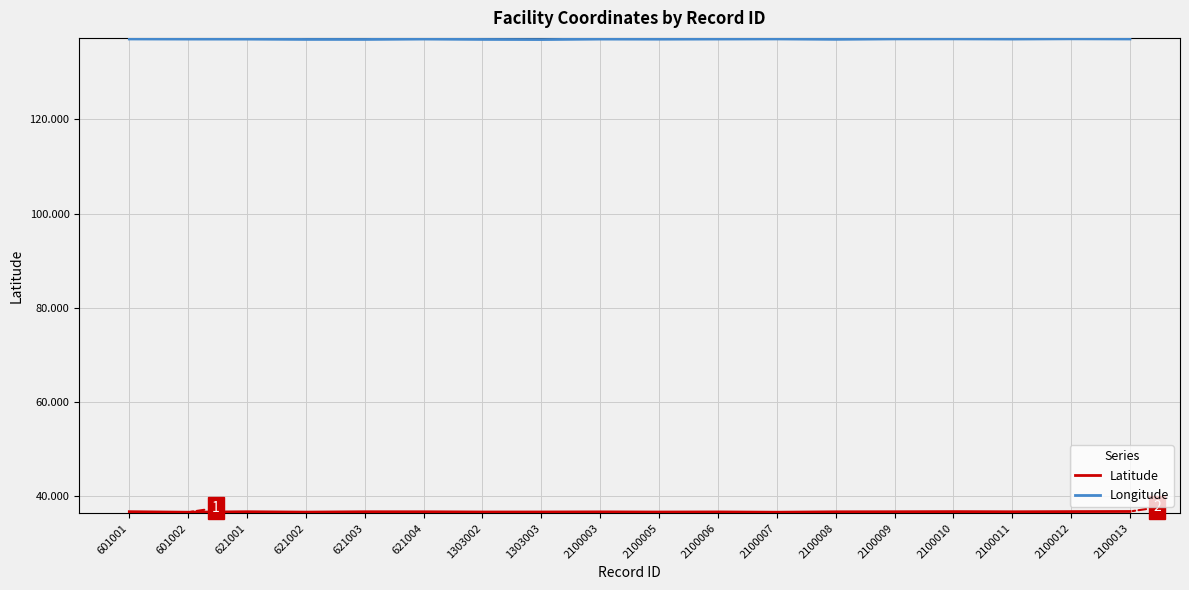

The Longitude series shows 137.0 at 601002. True or false?

True